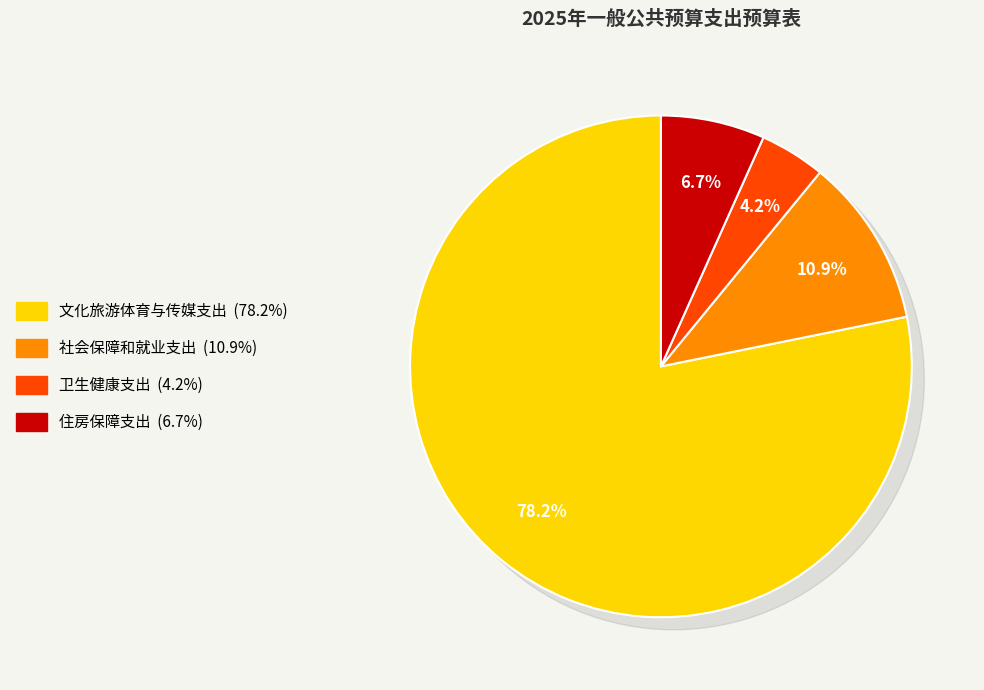

What is the largest slice in the pie chart?

文化旅游体育与传媒支出